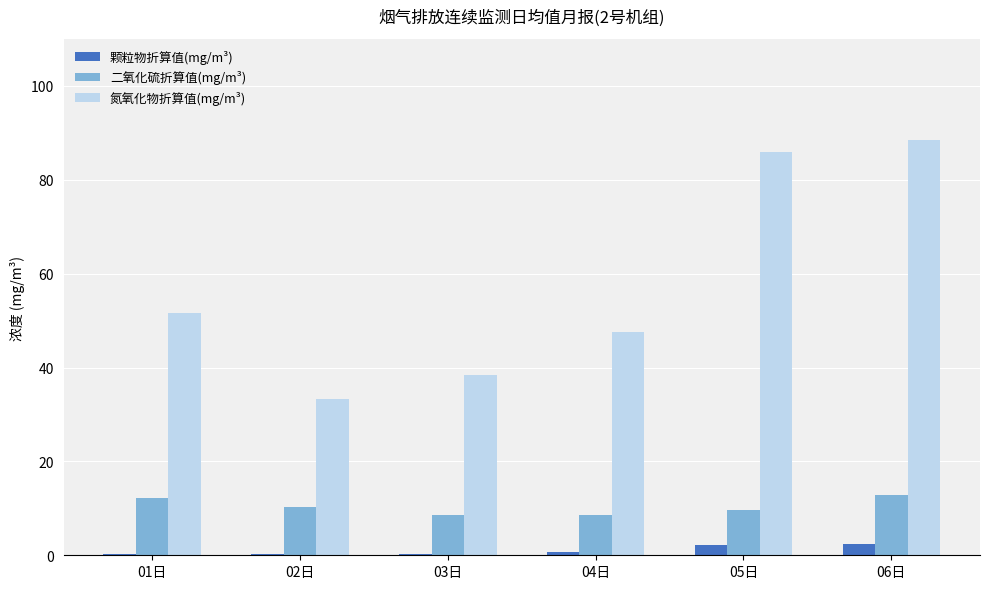

Which category has the highest value across all series?

06日